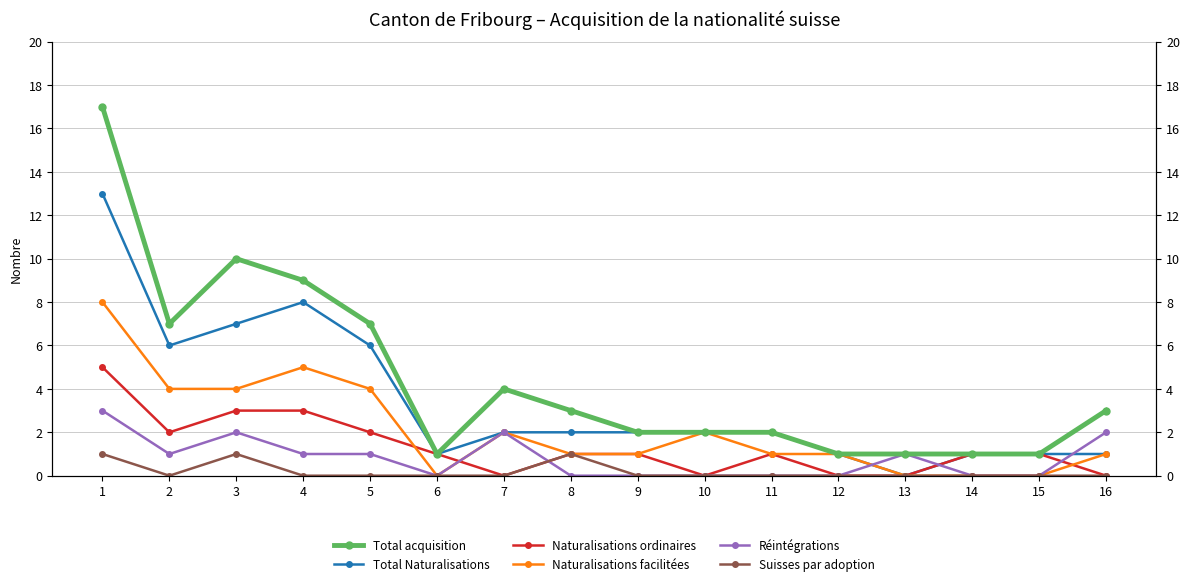

Which category has the highest value in the Suisses par adoption series?

1